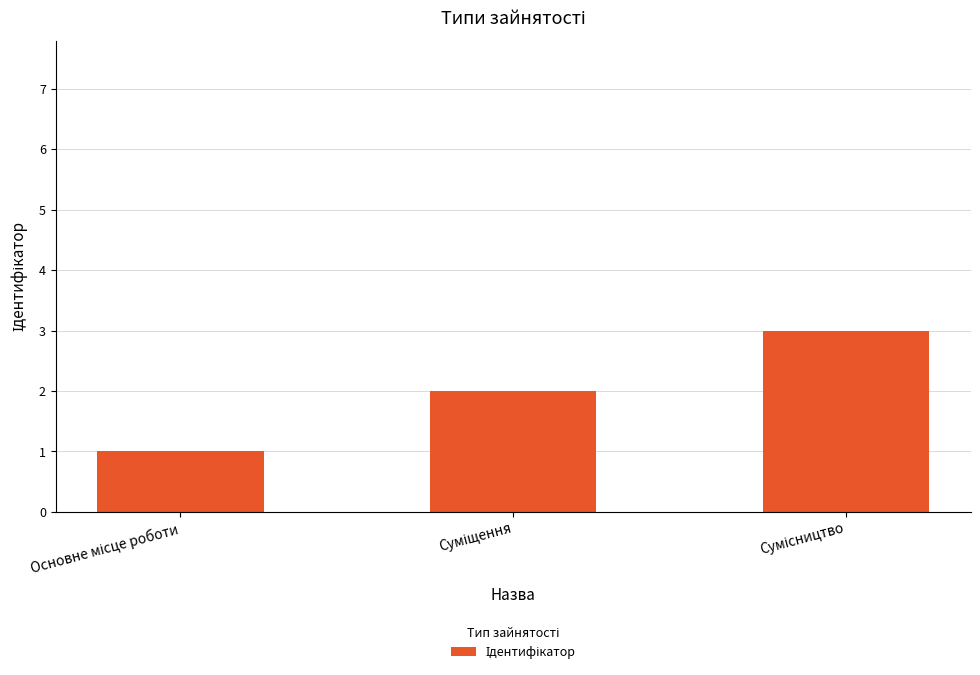

What is the maximum value shown in the chart?

3